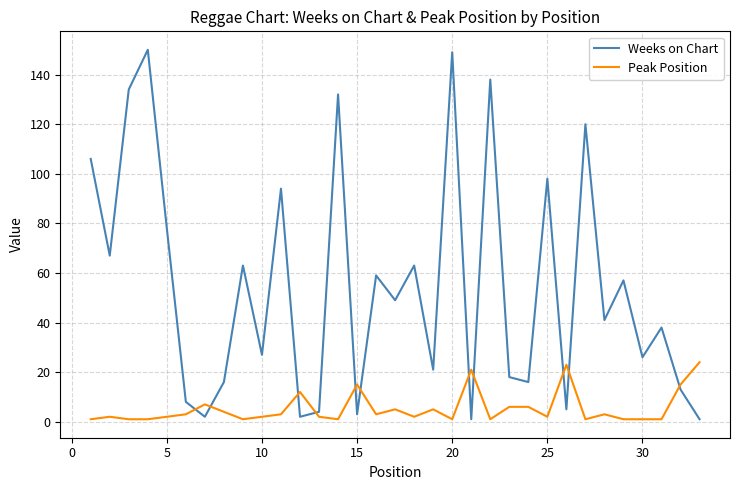

Which series has the largest total across all categories?

Weeks on Chart